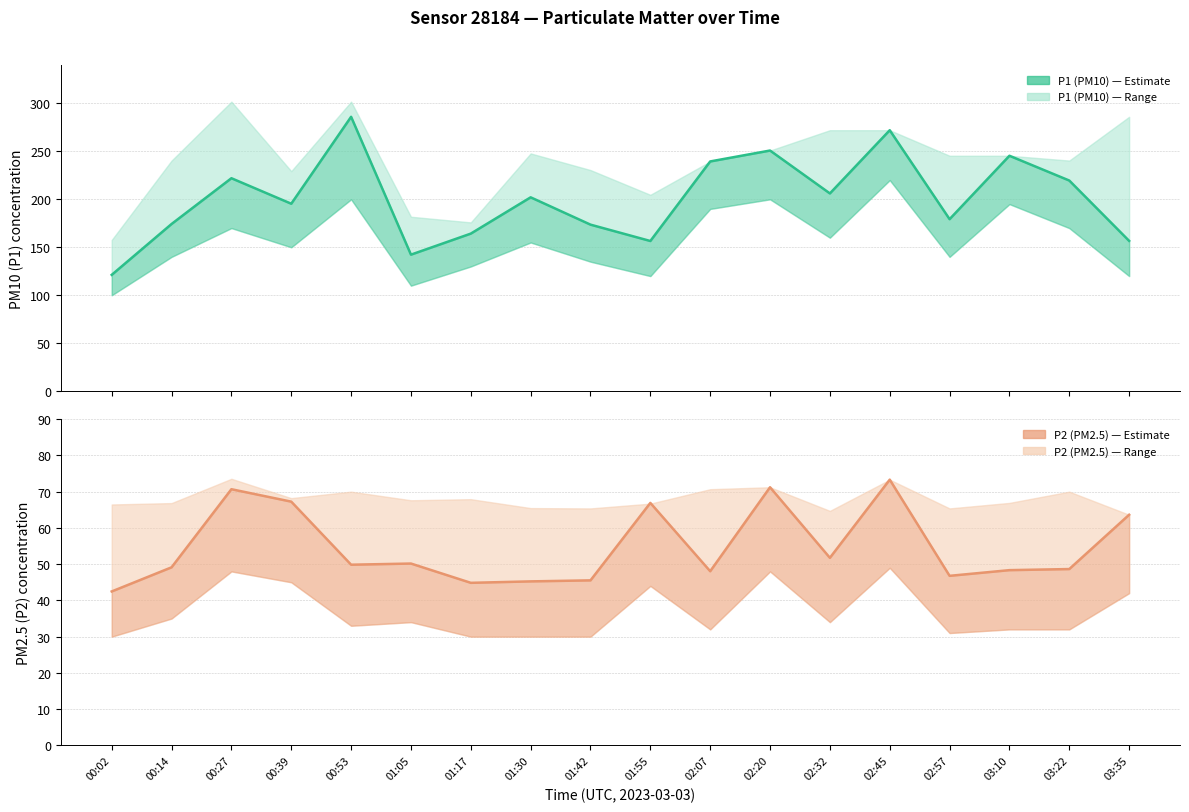

Count the number of data series in this chart.

2